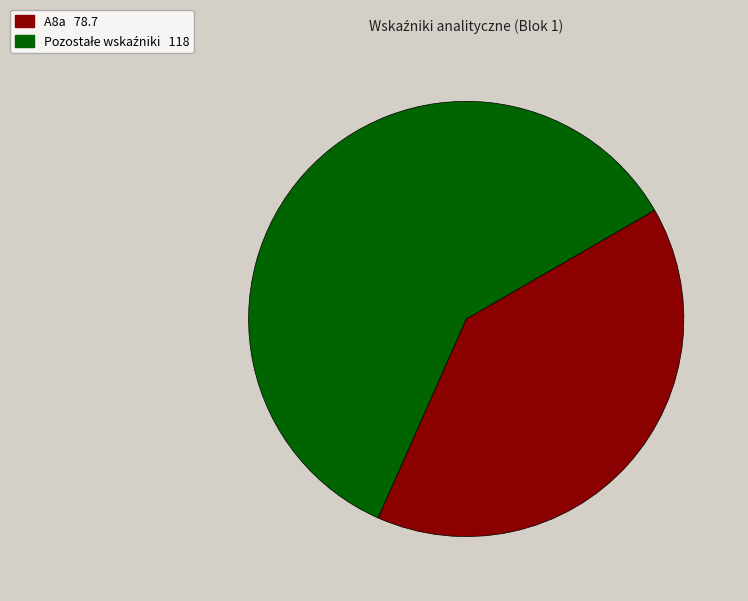

How many segments does this pie chart have?

2